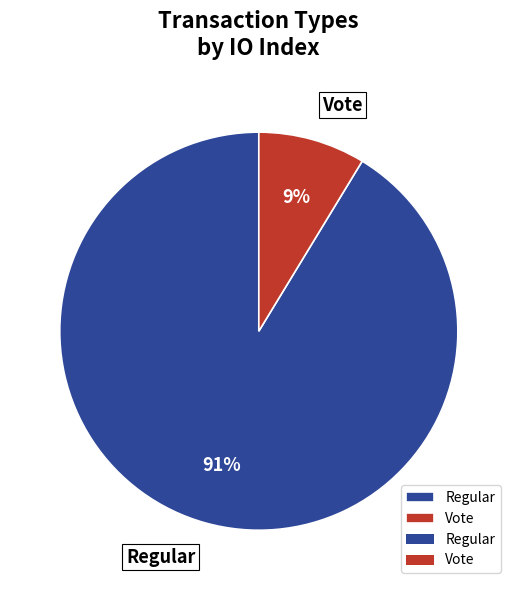

How many slices are in this pie chart?

2